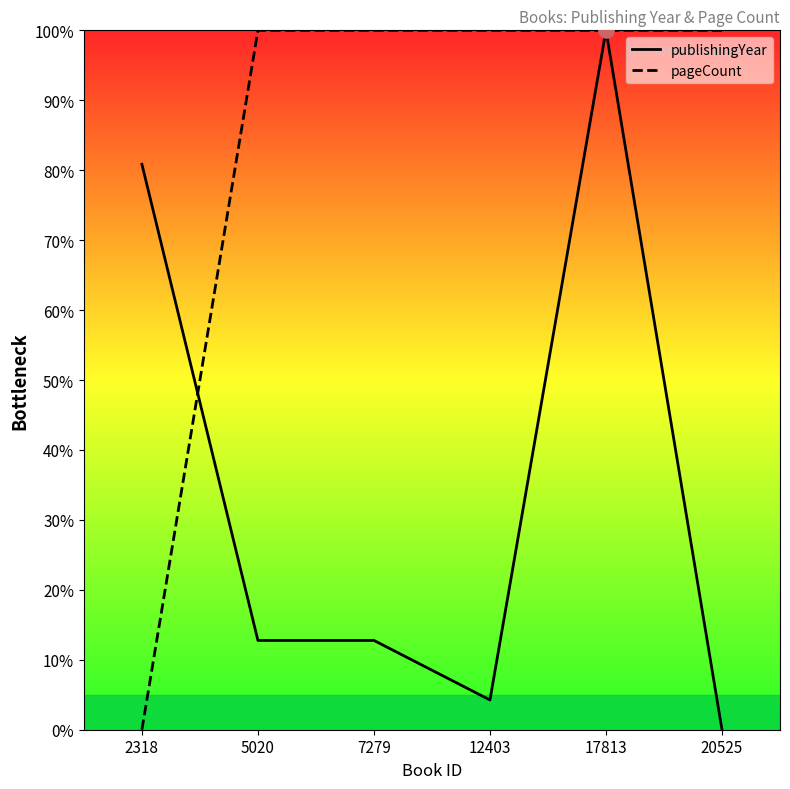

What are all the series names shown in the legend?

publishingYear, pageCount